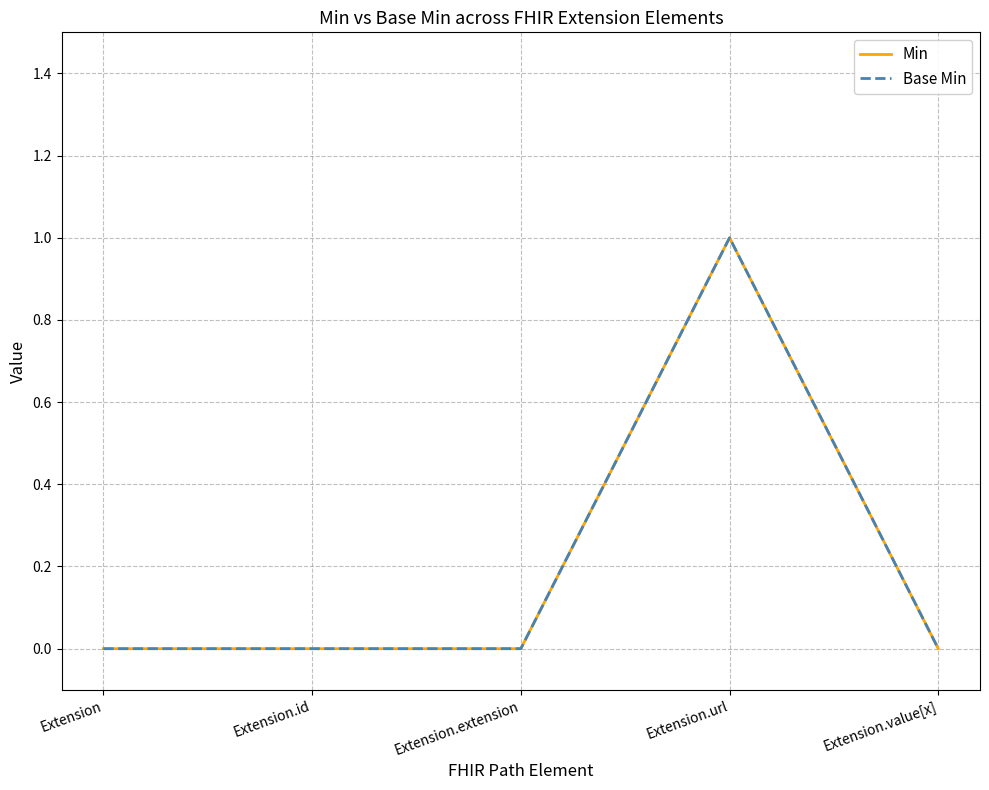

True or false: Base Min has a value of 0 at Extension.

True